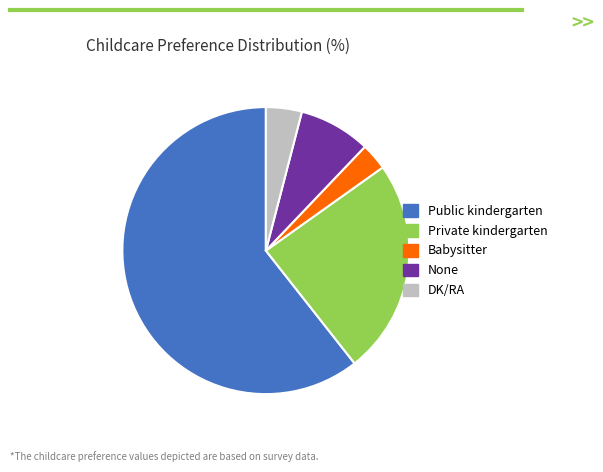

What is the ratio of the value at Public kindergarten to the value at DK/RA?

15.0